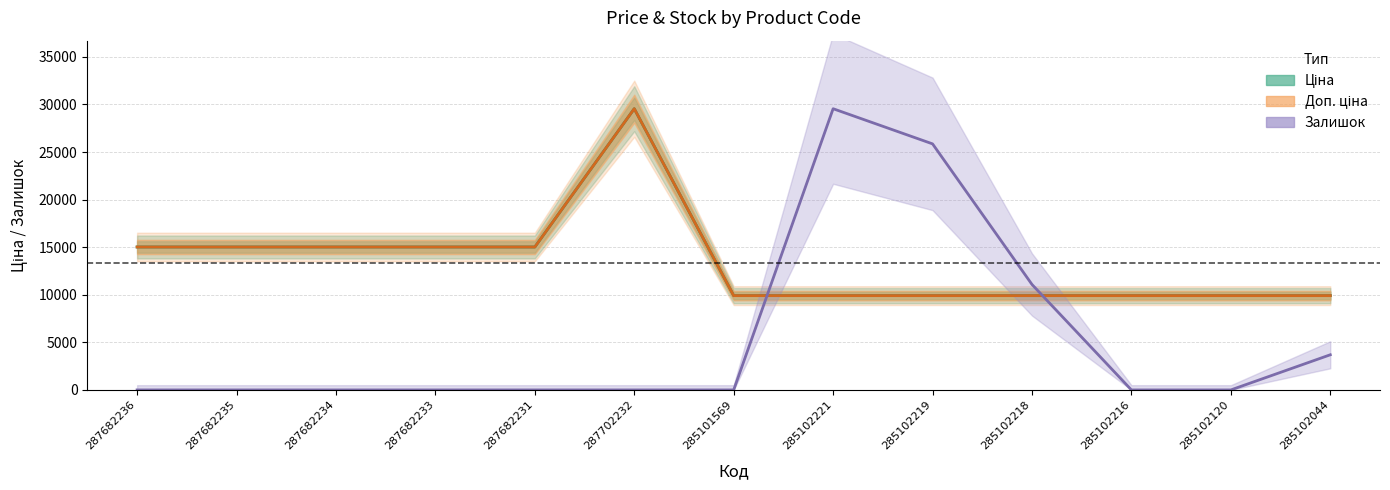

Where is Залишок nearest to the value 14774?

285102218